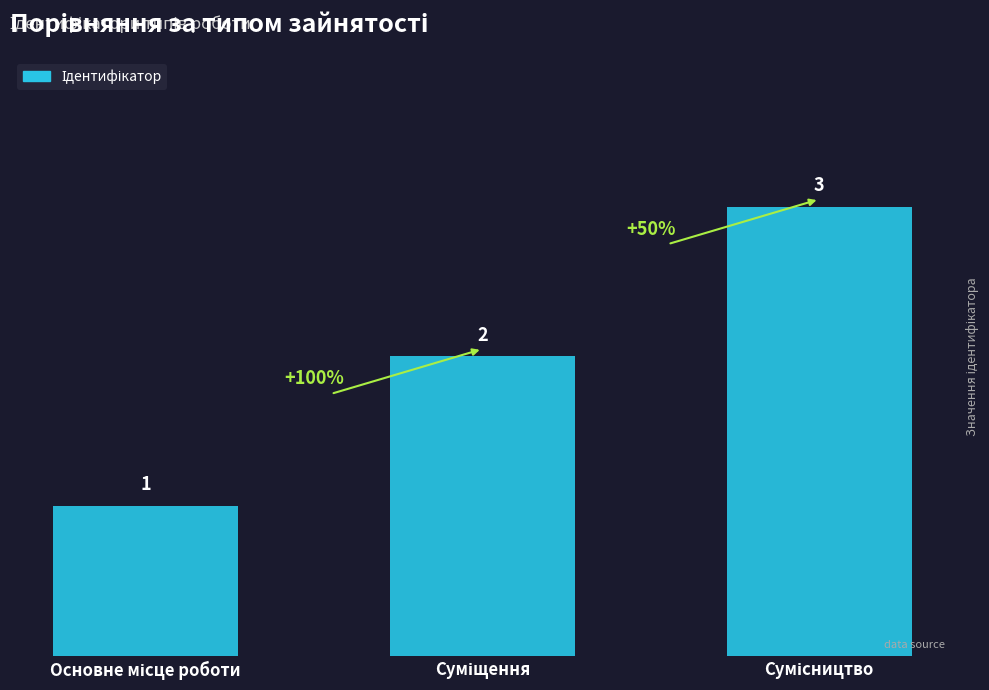

How many values are between 1 and 3?

3